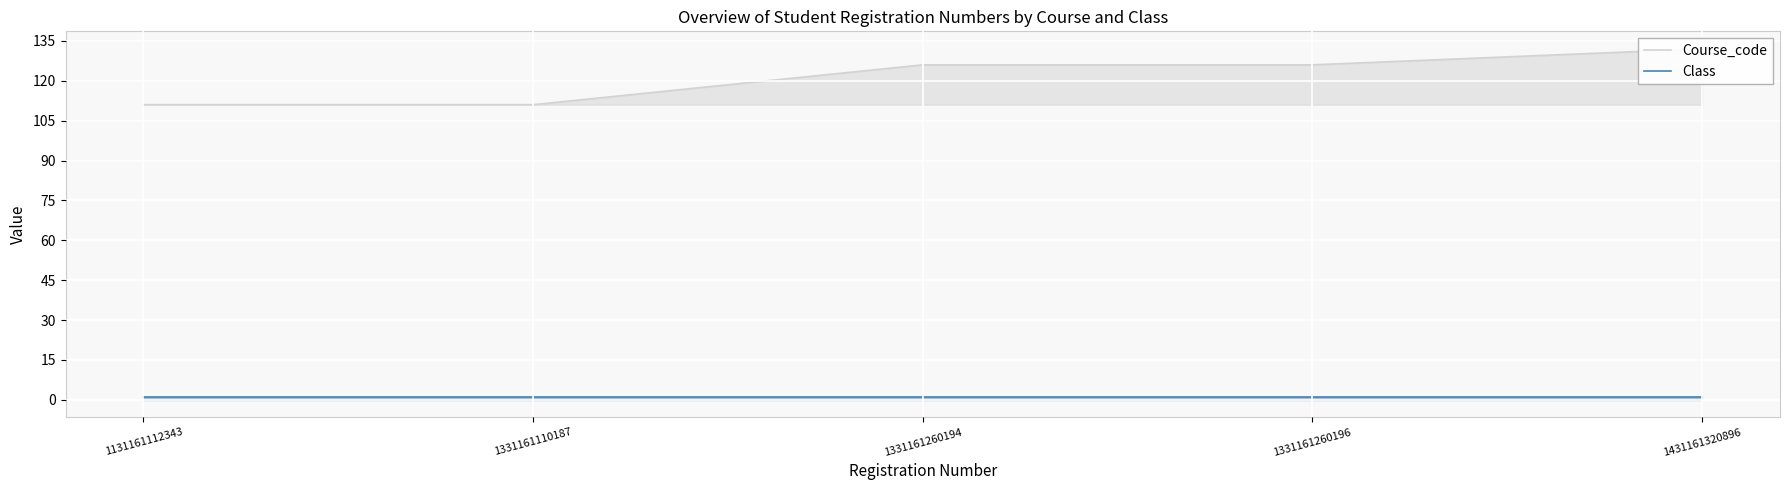

True or false: Course_code and Class intersect in this chart.

False